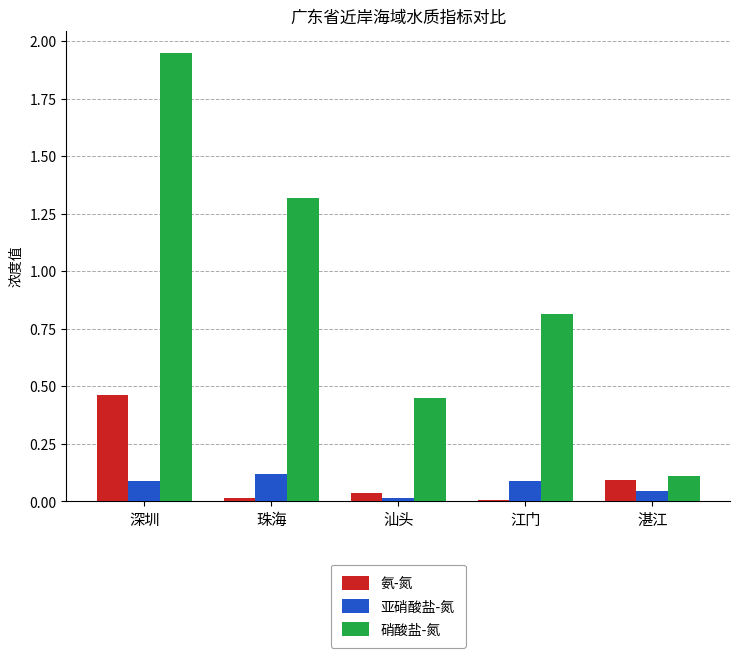

True or false: 氨-氮 has a value of 0.0 at 汕头.

True